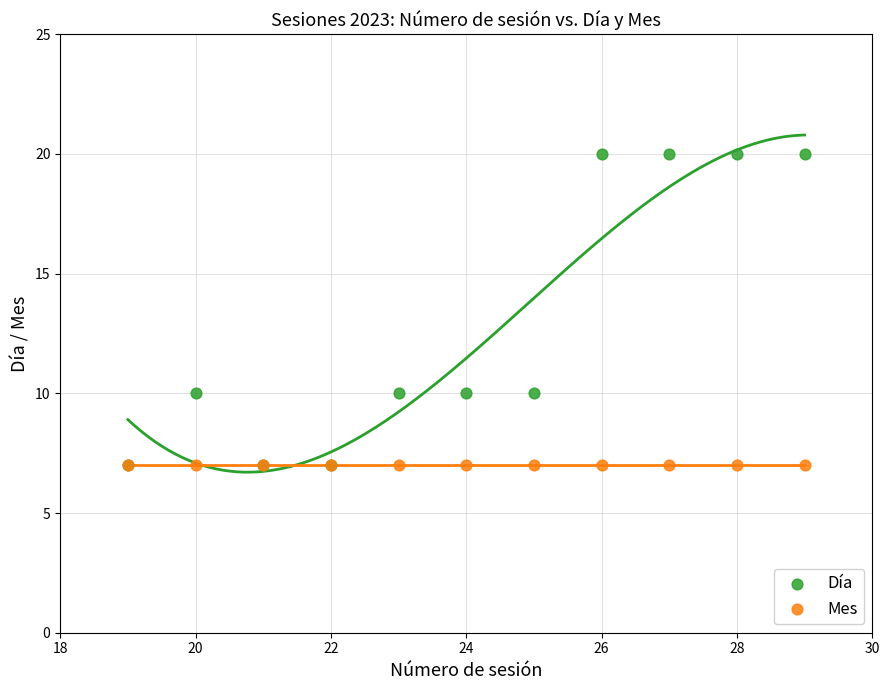

What are all the series names shown in the legend?

Día, Mes